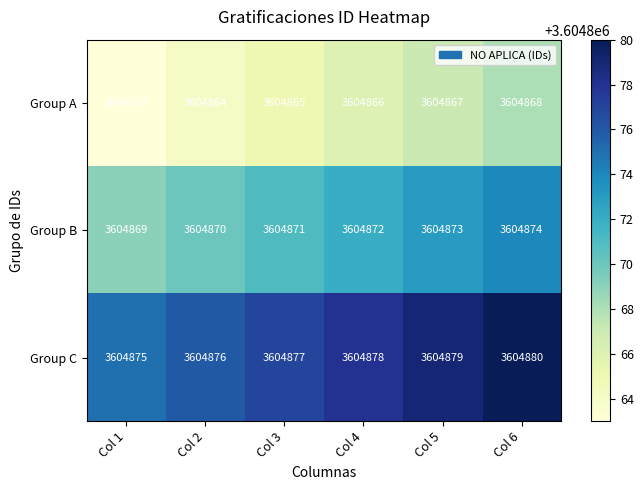

What is the spread (max minus min) of values at Col 6?

12